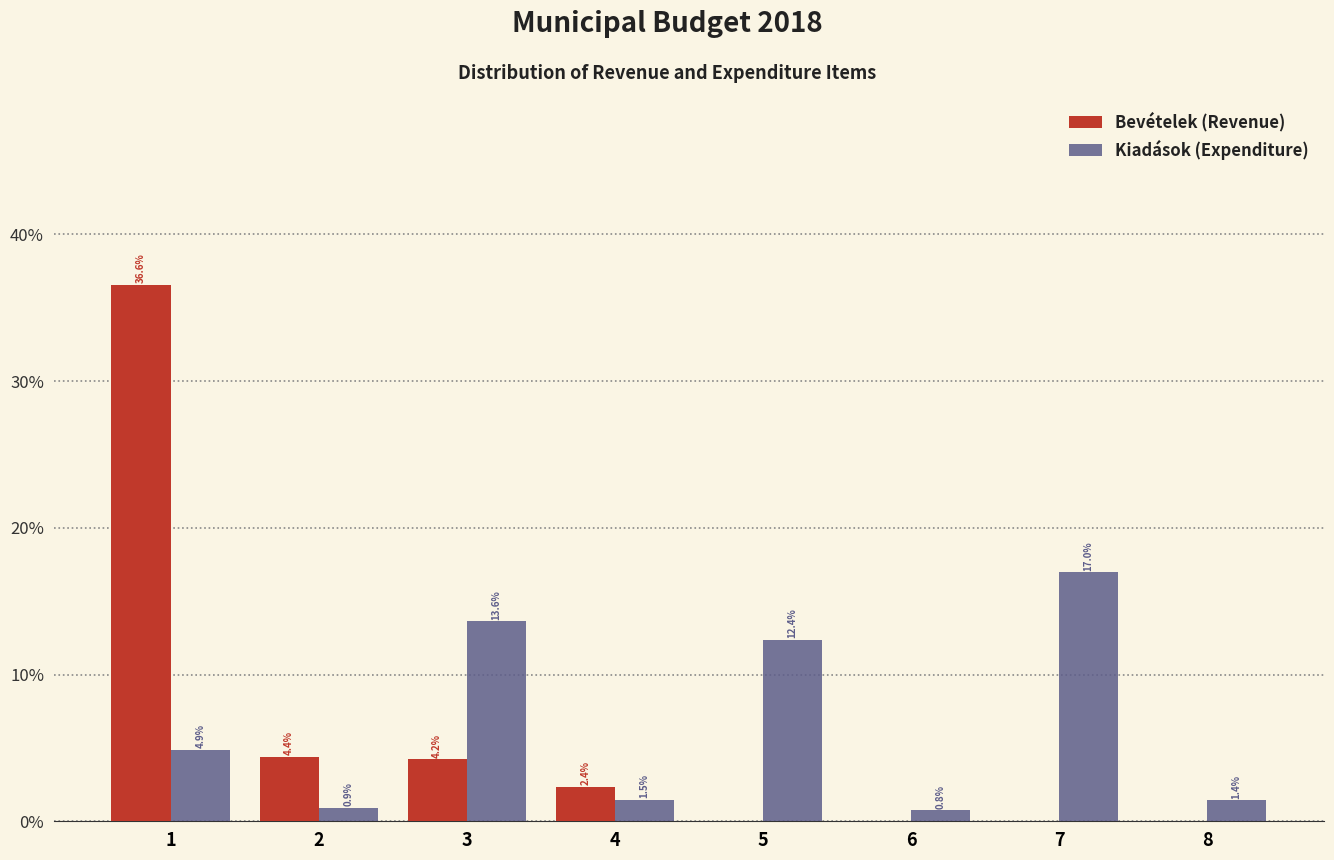

Reading left to right, extract all data points from this chart.

Bevételek (Revenue): 1=36.6	2=4.4	3=4.2	4=2.4	5=0.0	6=0.0	7=0.0	8=0.0
Kiadások (Expenditure): 1=4.9	2=0.9	3=13.6	4=1.5	5=12.4	6=0.8	7=17.0	8=1.4